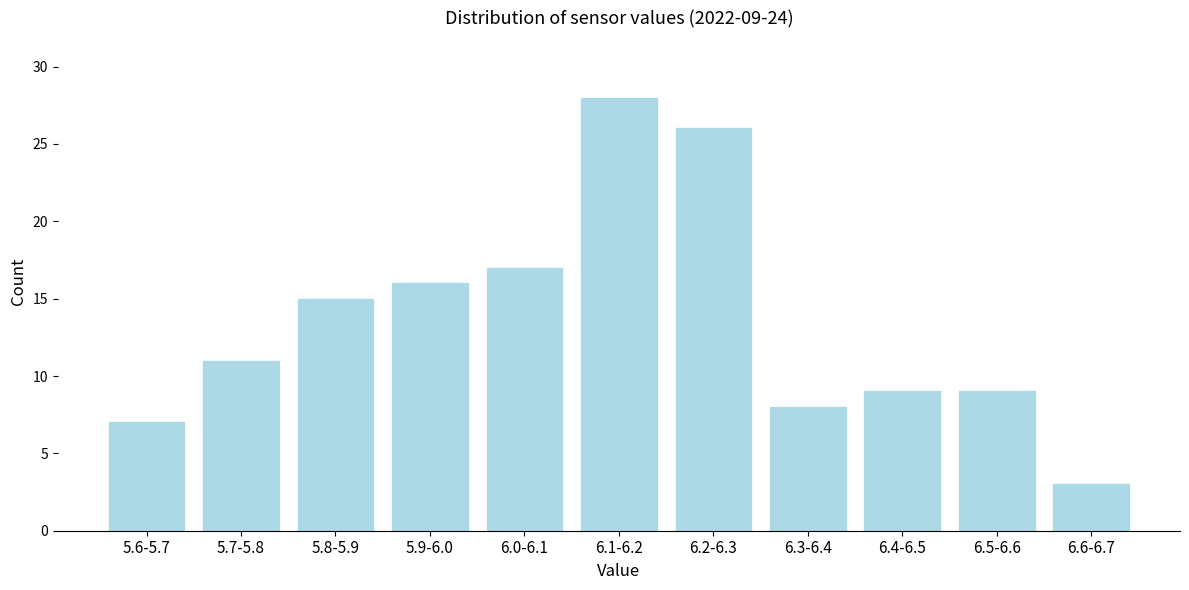

Reading left to right, what are all the values shown in this chart?

7	11	15	16	17	28	26	8	9	9	3